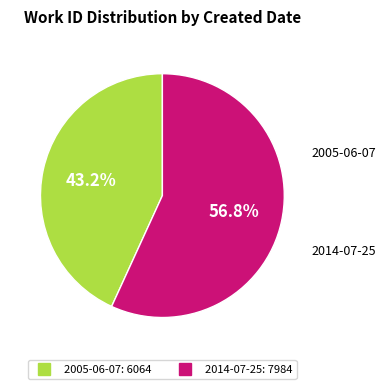

How many slices are in this pie chart?

2